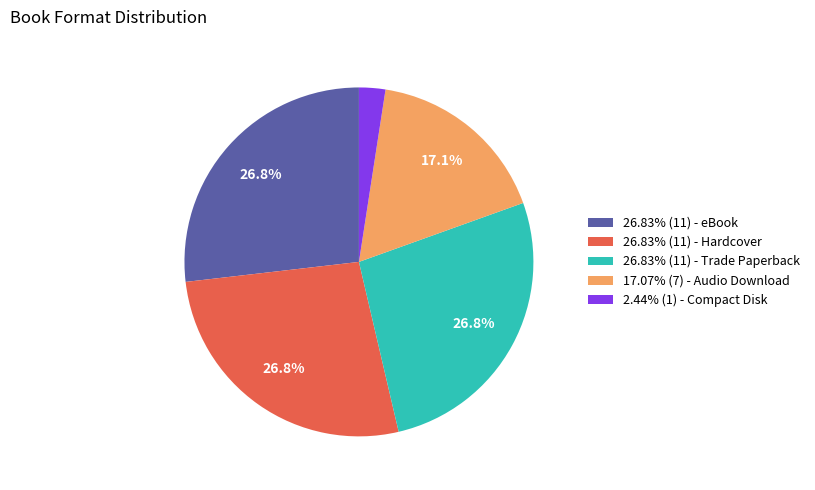

What is the ratio of the value at 26.83% (11) - eBook to the value at 26.83% (11) - Trade Paperback?

1.0